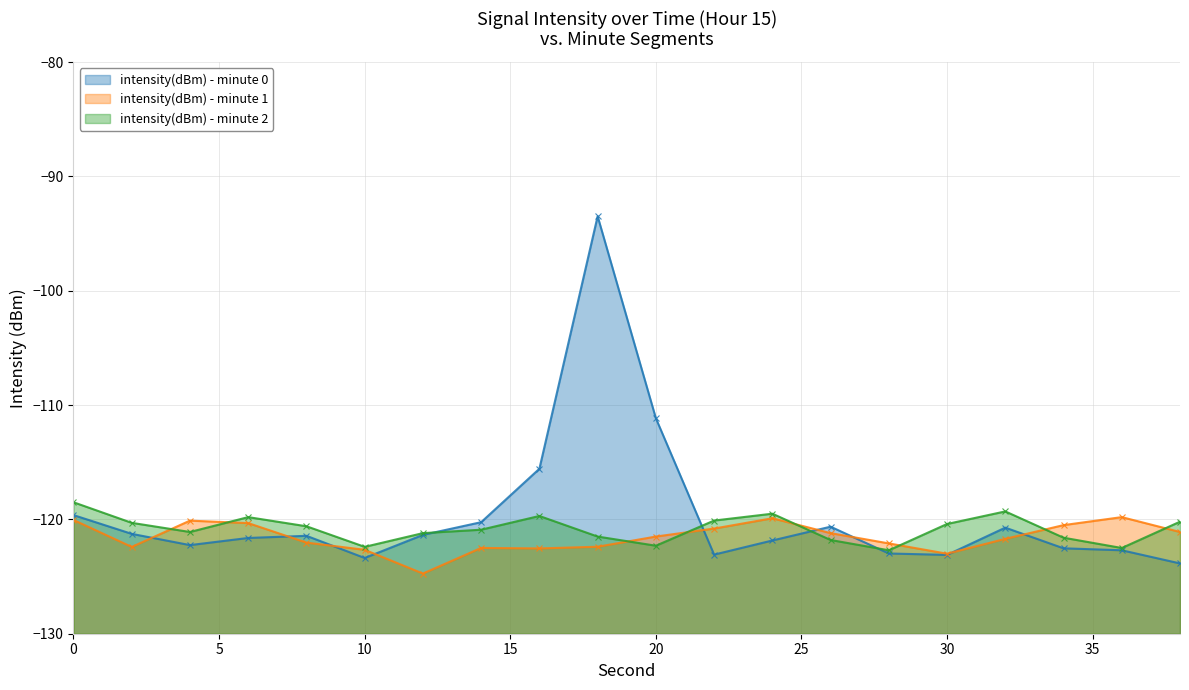

List the series in order of their peak value, highest first.

intensity(dBm) - minute 0, intensity(dBm) - minute 2, intensity(dBm) - minute 1